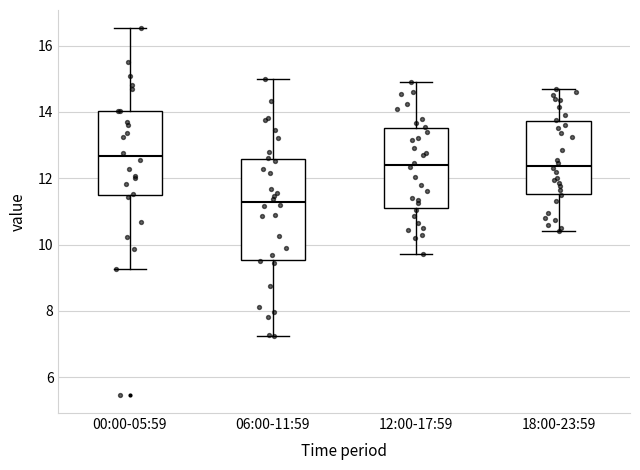

Comparing the boxes themselves (not the whiskers), which one is the tallest?

06:00-11:59